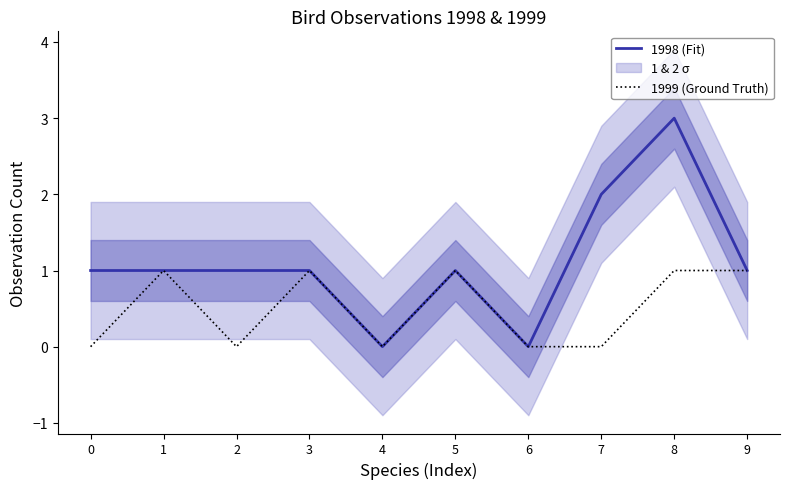

Reading left to right, extract all data points from this chart.

1998 (Fit): 1	1	1	1	0	1	0	2	3	1
1999 (Ground Truth): 0	1	0	1	0	1	0	0	1	1